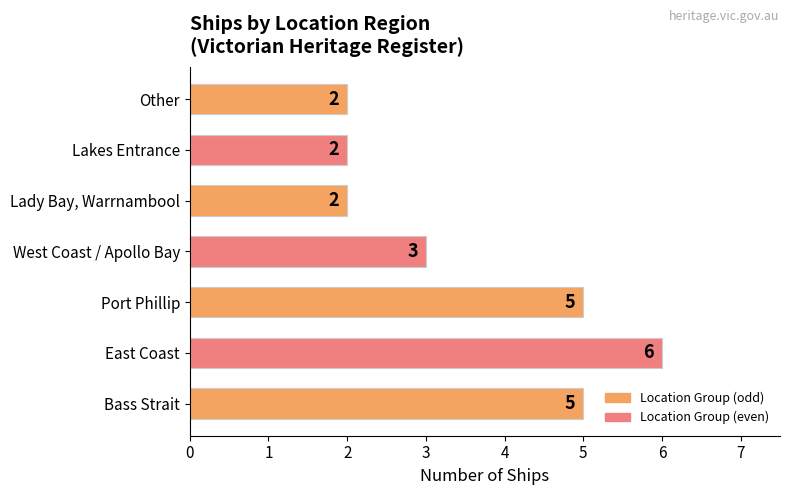

Which has a higher value, West Coast / Apollo Bay or Port Phillip?

Port Phillip